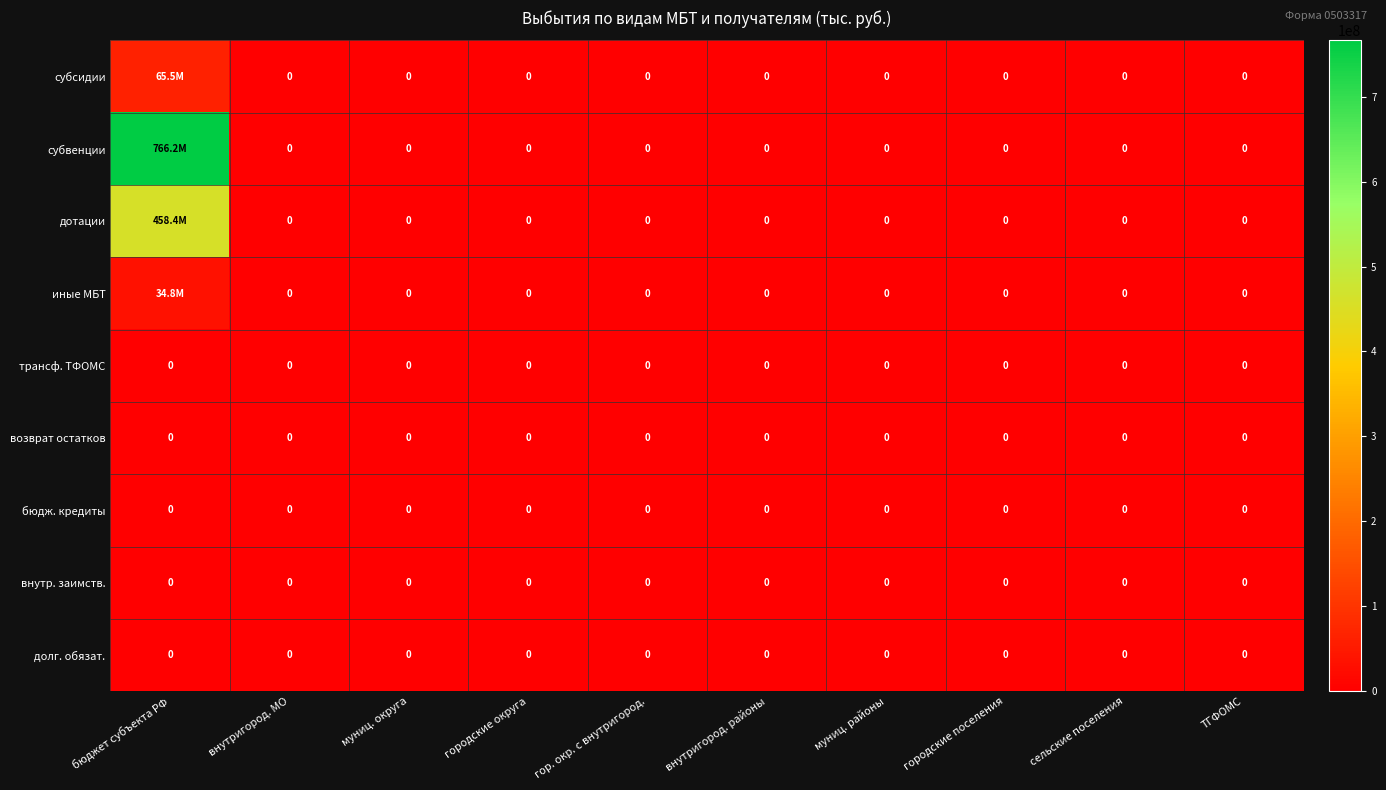

Which category has the lowest value in the долг. обязат. series?

бюджет субъекта РФ